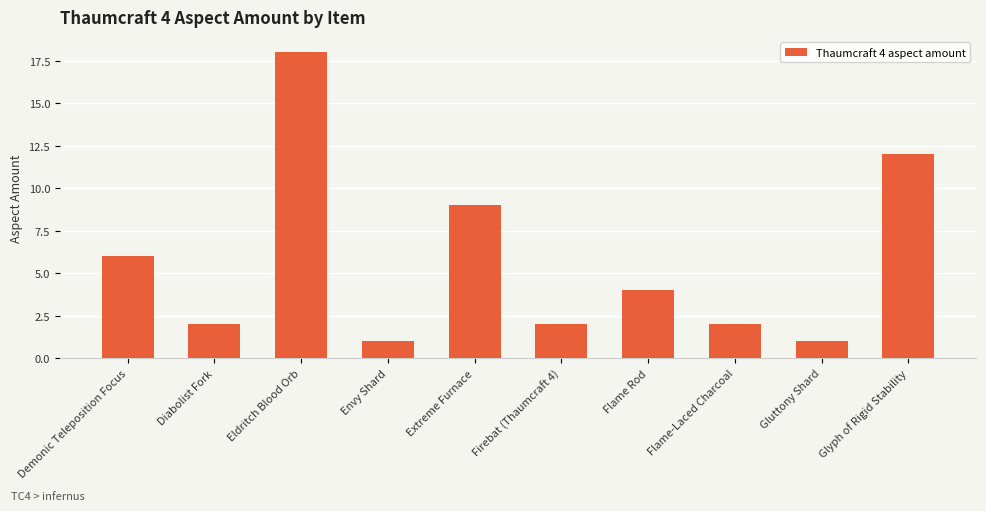

The chart shows a value of 2 at Flame-Laced Charcoal. True or false?

True